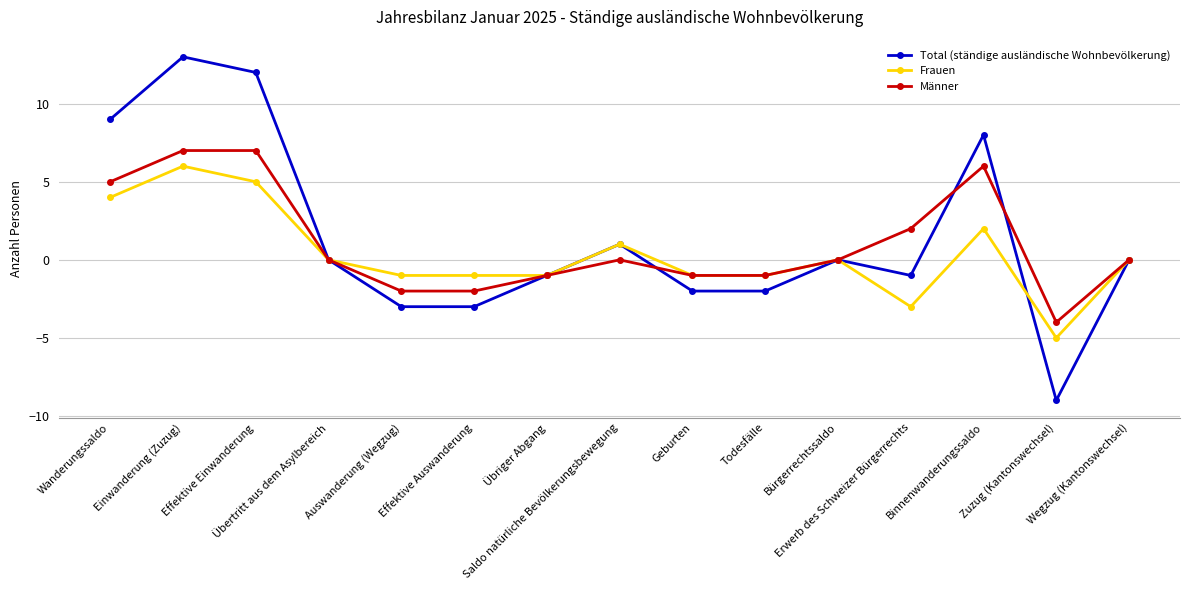

Read the Total (ständige ausländische Wohnbevölkerung) value at Todesfälle.

-2